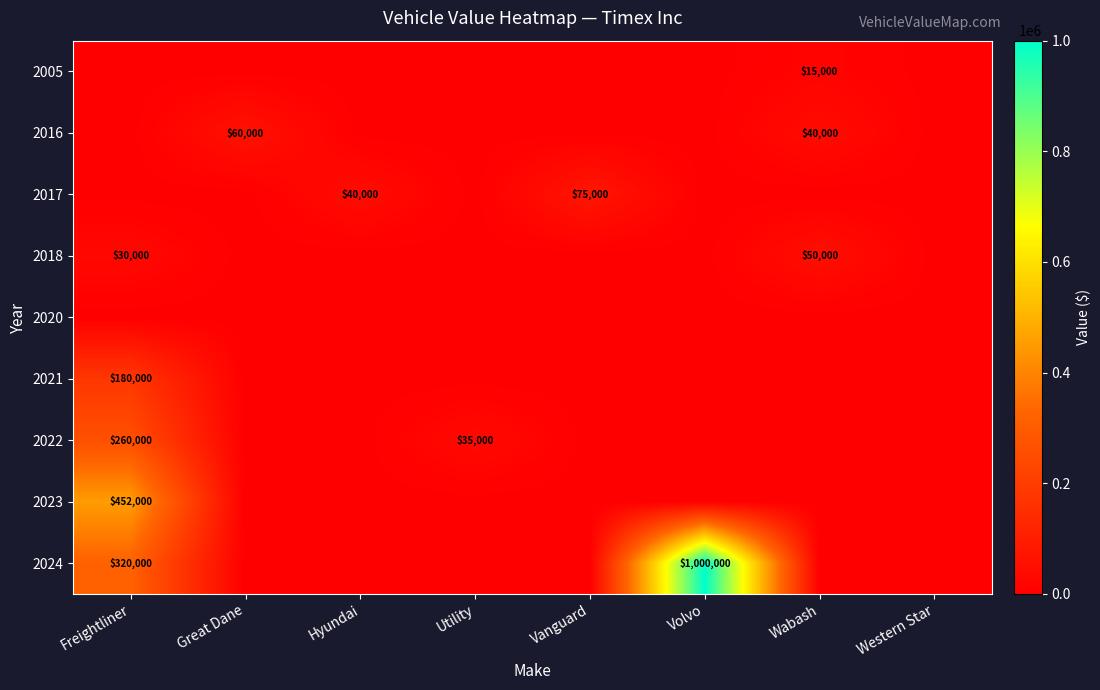

The value of 2018 at Wabash is 13294. True or false?

False